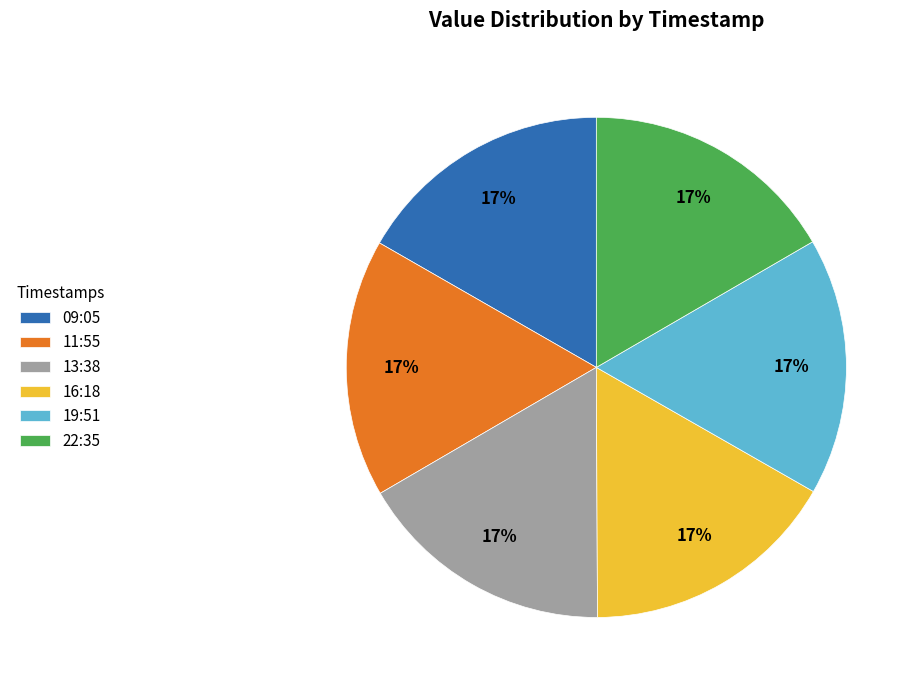

True or false: 19:51 accounts for 8% of the total.

False